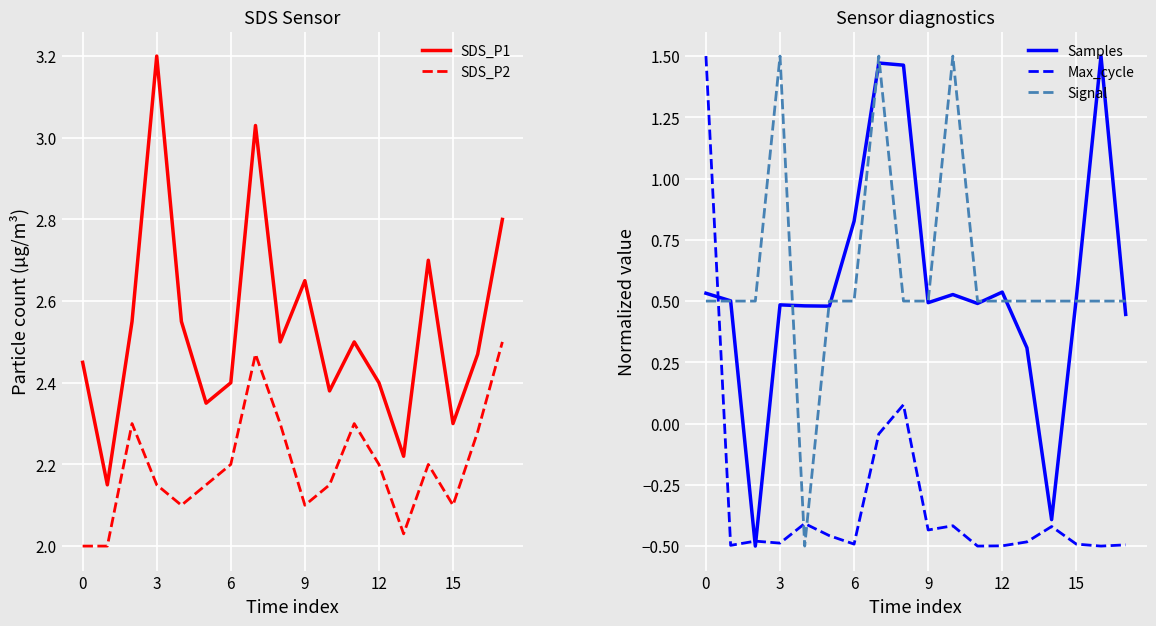

At which category is the sum across all series the highest?

7